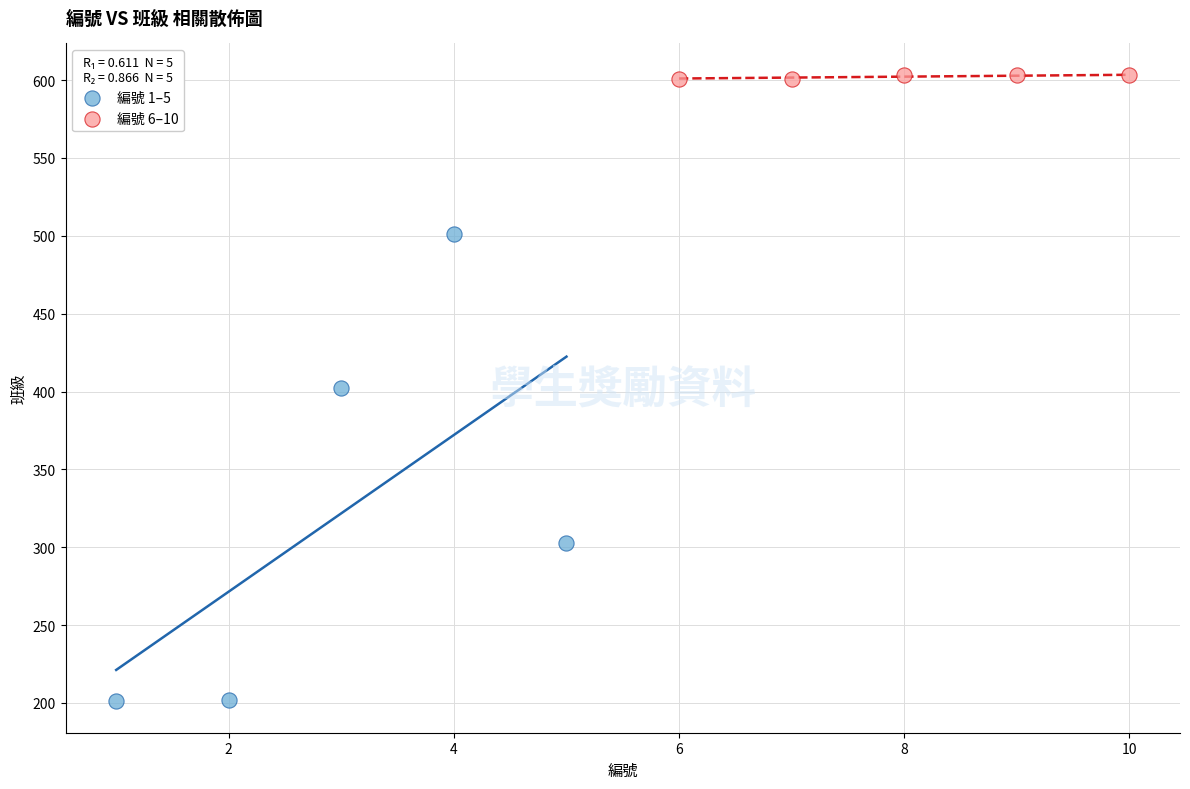

Which series reaches the maximum Y coordinate?

編號 6–10